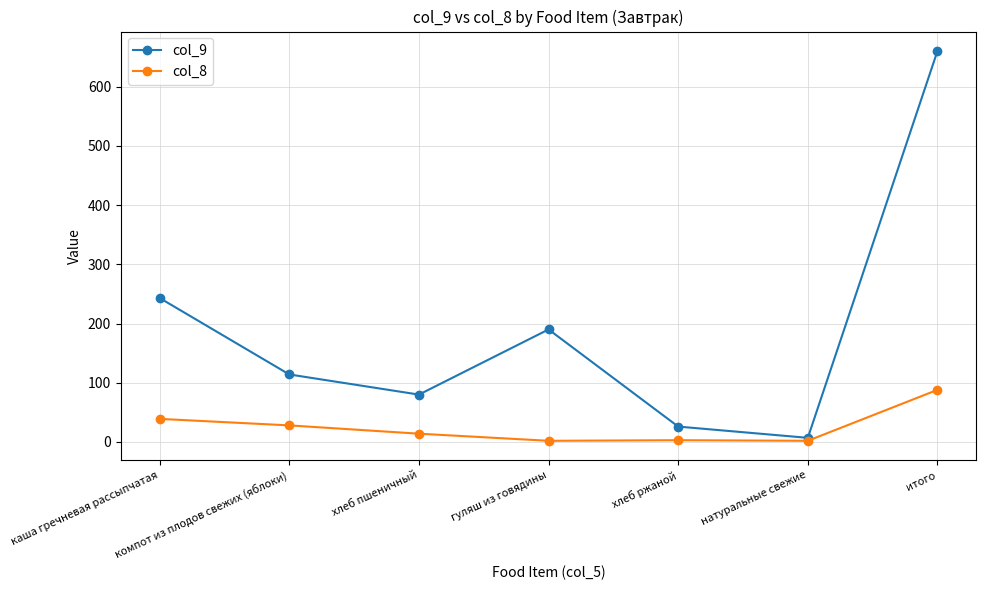

What is the difference between the col_9 values at итого and каша гречневая рассыпчатая?

417